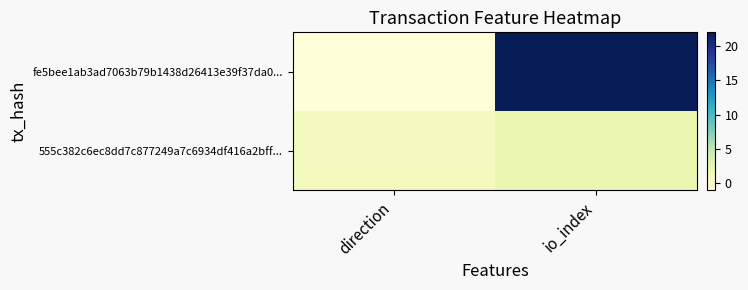

At which category is the sum across all series the highest?

io_index